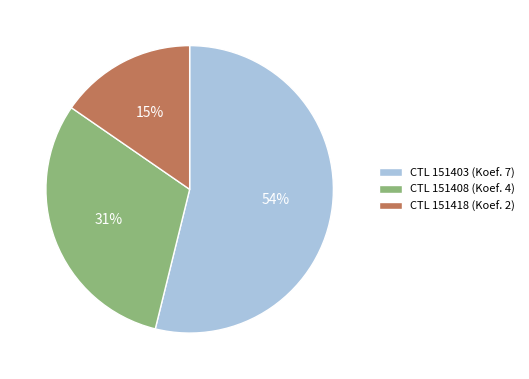

What is the largest slice in the pie chart?

CTL 151403 (Koef. 7)